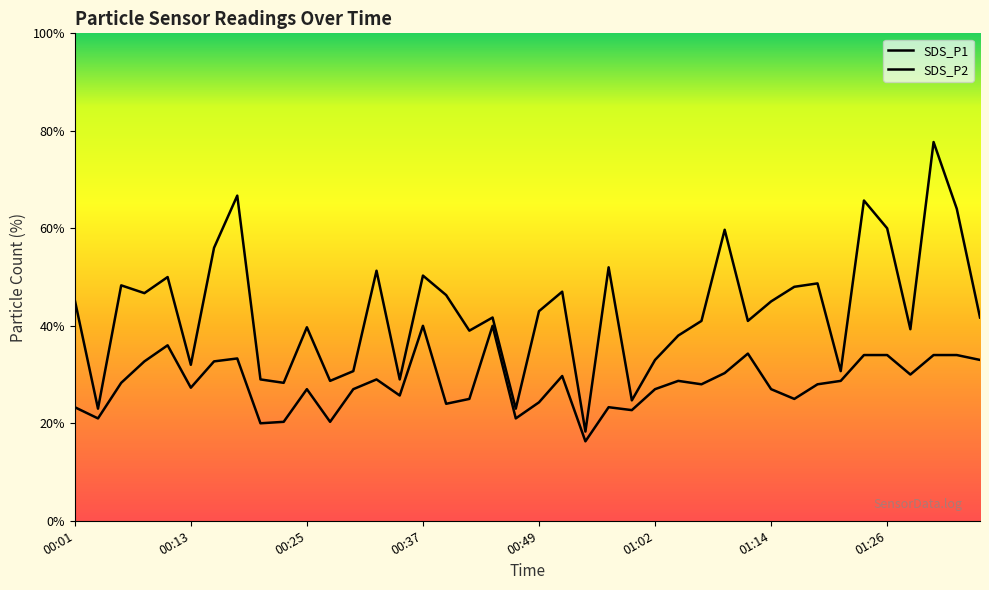

The SDS_P1 series shows 4.2 at 00:27. True or false?

False